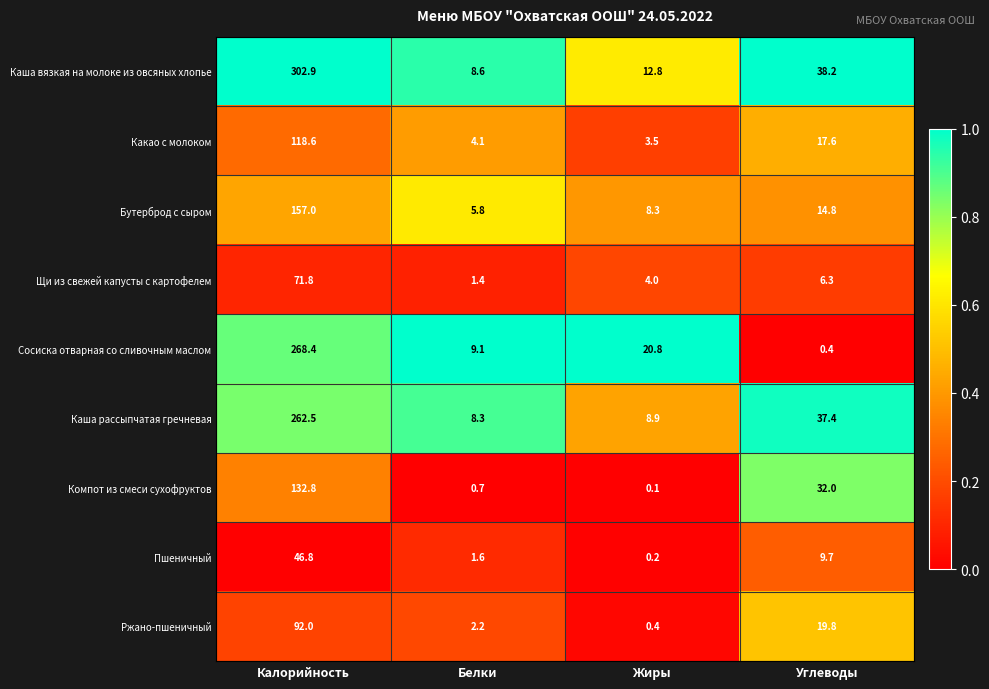

At which category is the sum across all series the highest?

Калорийность